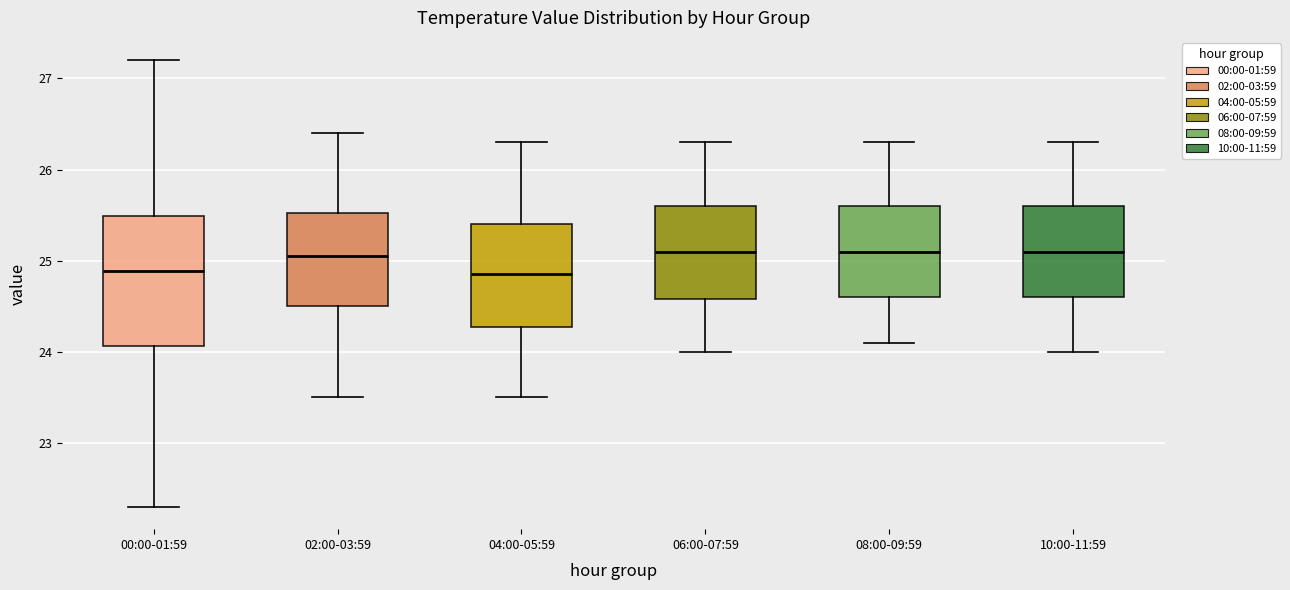

Reading left to right, transcribe this box plot: for each box, give where its median line is, the range the box spans, and where its two whiskers end, as read against the y-axis. The values are not printed on the chart, so give them approximately, as read against the axis.

00:00-01:59: median 24.9, box 24.1 to 25.5, whiskers 22.3 to 27.2
02:00-03:59: median 25.1, box 24.5 to 25.5, whiskers 23.5 to 26.4
04:00-05:59: median 24.9, box 24.3 to 25.4, whiskers 23.5 to 26.3
06:00-07:59: median 25.1, box 24.6 to 25.6, whiskers 24.0 to 26.3
08:00-09:59: median 25.1, box 24.6 to 25.6, whiskers 24.1 to 26.3
10:00-11:59: median 25.1, box 24.6 to 25.6, whiskers 24.0 to 26.3